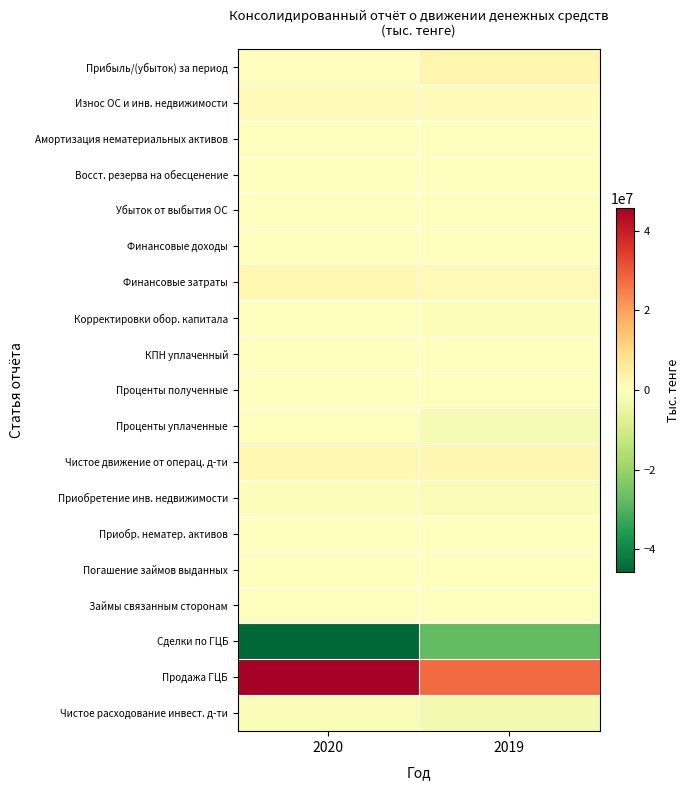

How many categories are shown in the chart?

2